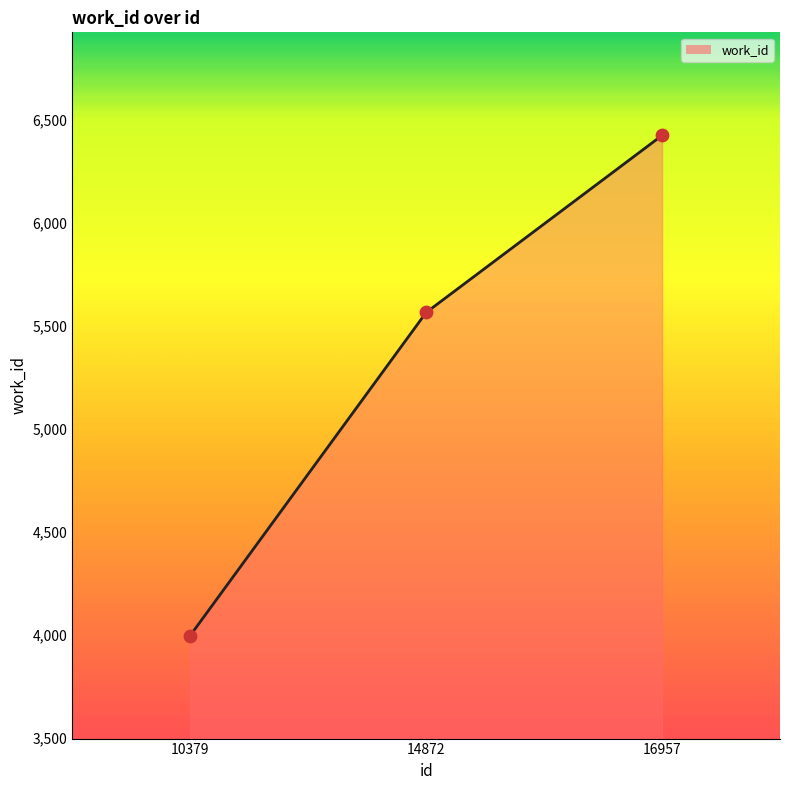

Which series reaches the minimum Y coordinate?

work_id (line)